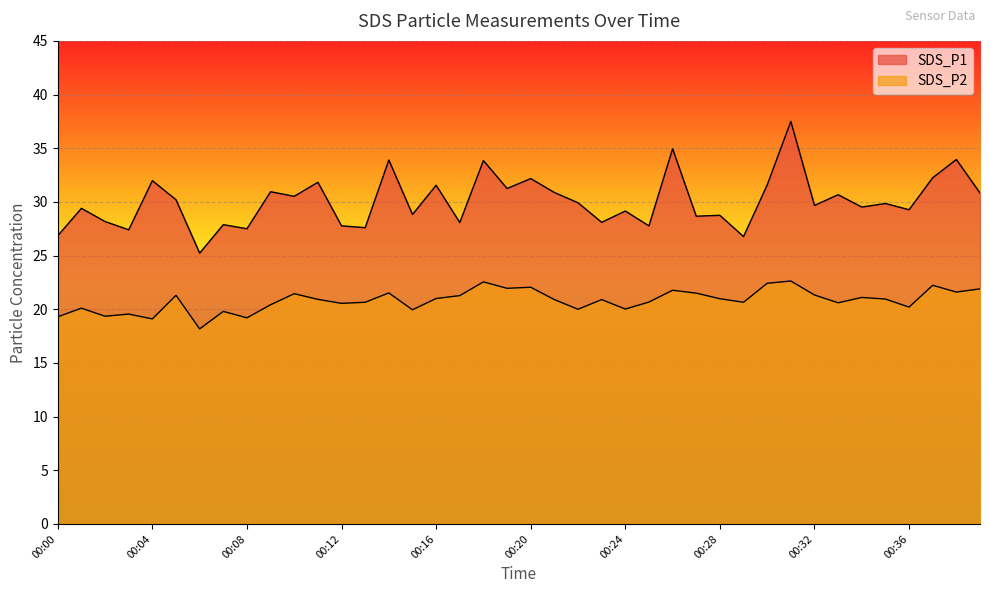

At which category does SDS_P2 reach its first local valley?

00:02